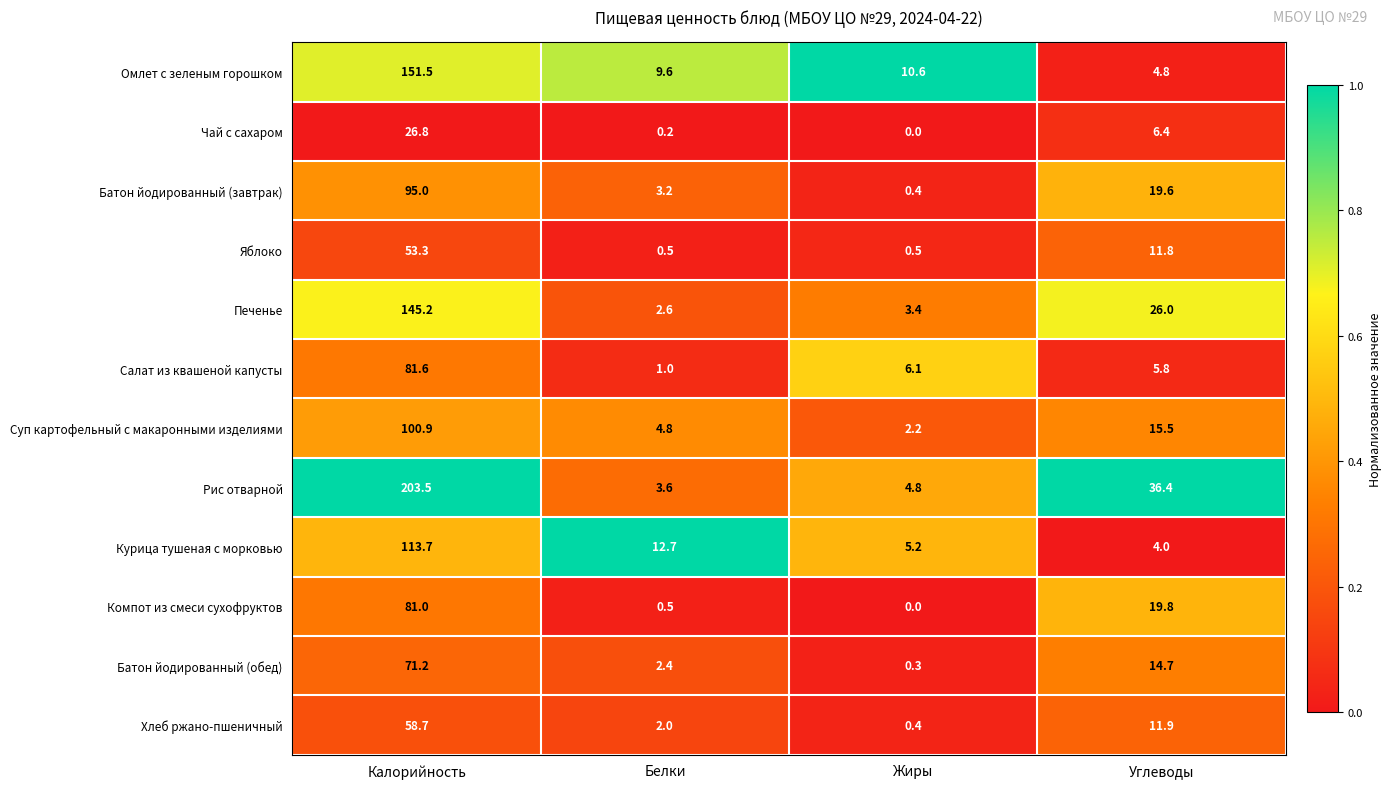

Which series has the widest spread of values?

Рис отварной